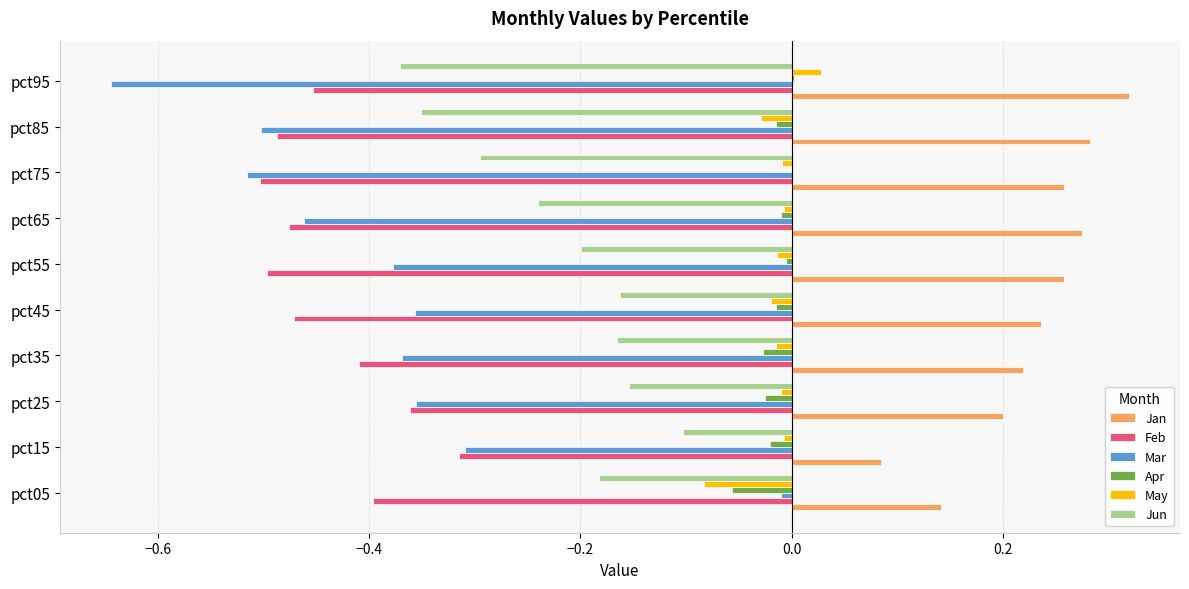

Which series has the largest range (max minus min)?

Mar